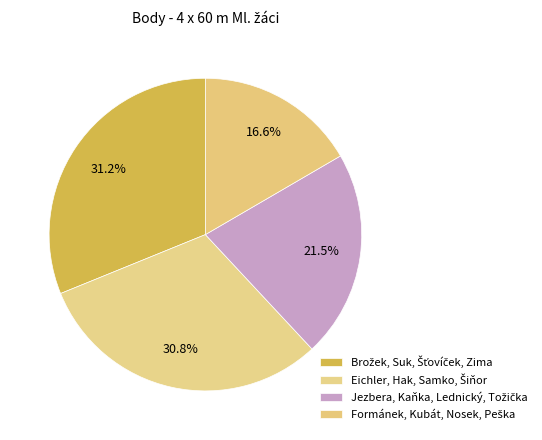

How many slices are in this pie chart?

4